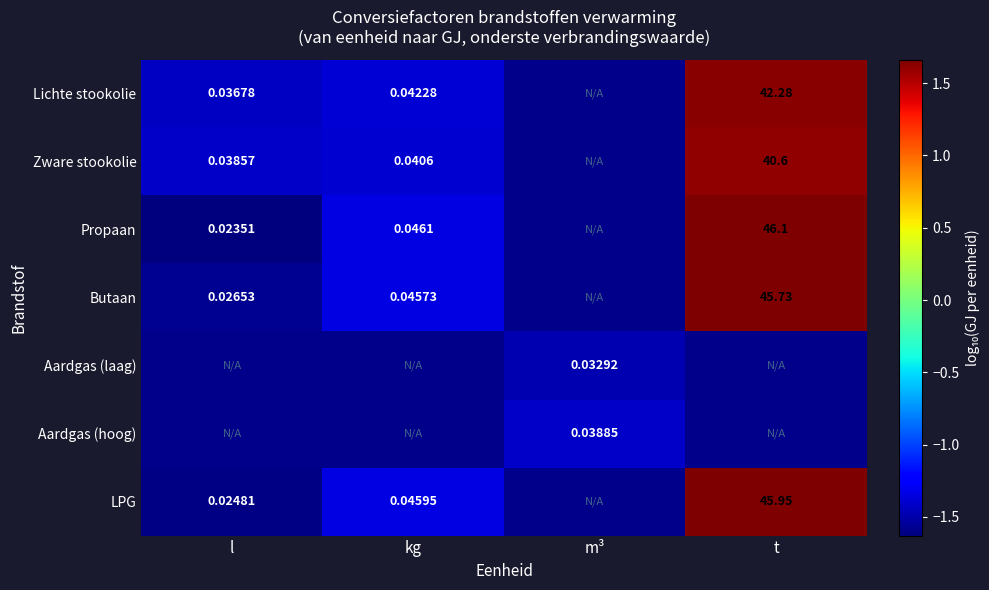

Count the number of data series in this chart.

7